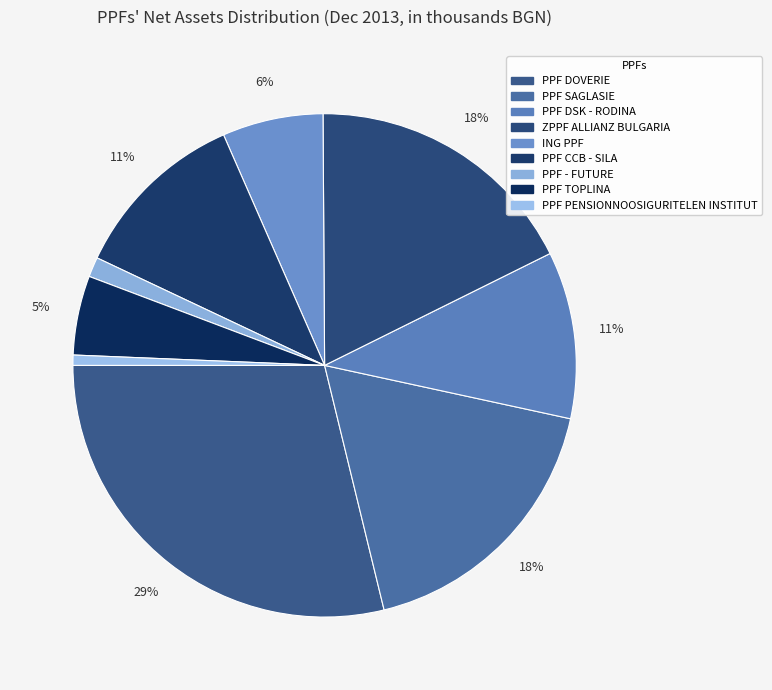

Rank the categories by value from lowest to highest.

PPF "PENSIONNOOSIGURITELEN INSTITUT", "PPF - FUTURE", PPF "TOPLINA", "ING PPF", PPF "DSK - RODINA", PPF "CCB - SILA", ZPPF "ALLIANZ BULGARIA", PPF "SAGLASIE", PPF "DOVERIE"